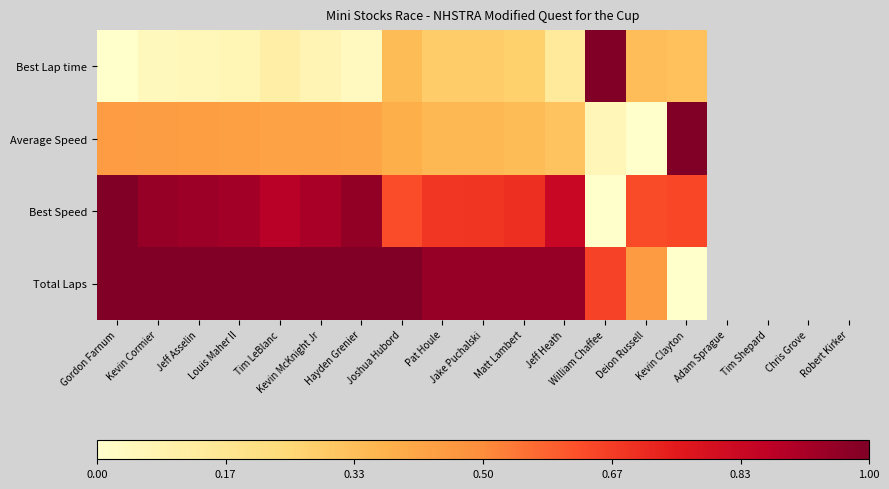

How many categories are shown in the chart?

19